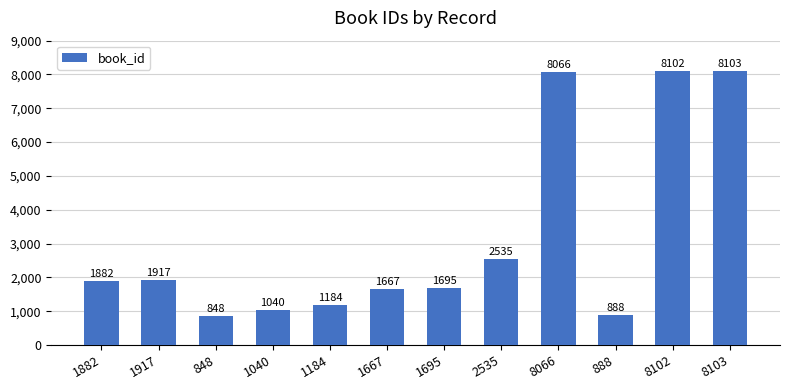

What is the value of the 1st bar from the left?

1882